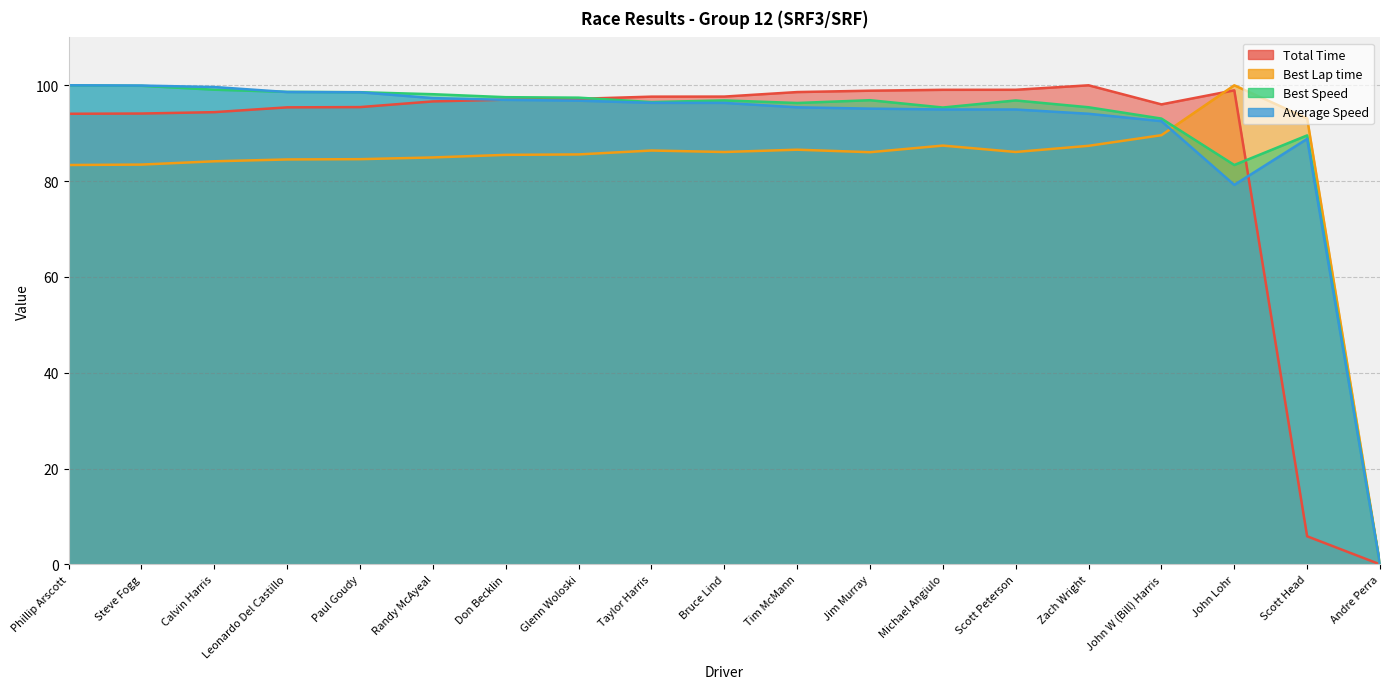

What is the difference between the second highest and minimum values in the Average Speed series?

99.9